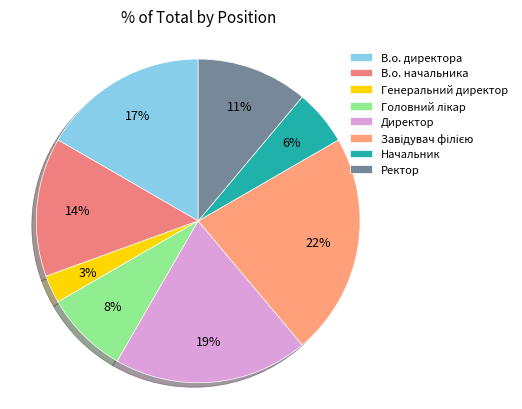

Between Ректор and В.о. начальника, which is larger?

В.о. начальника